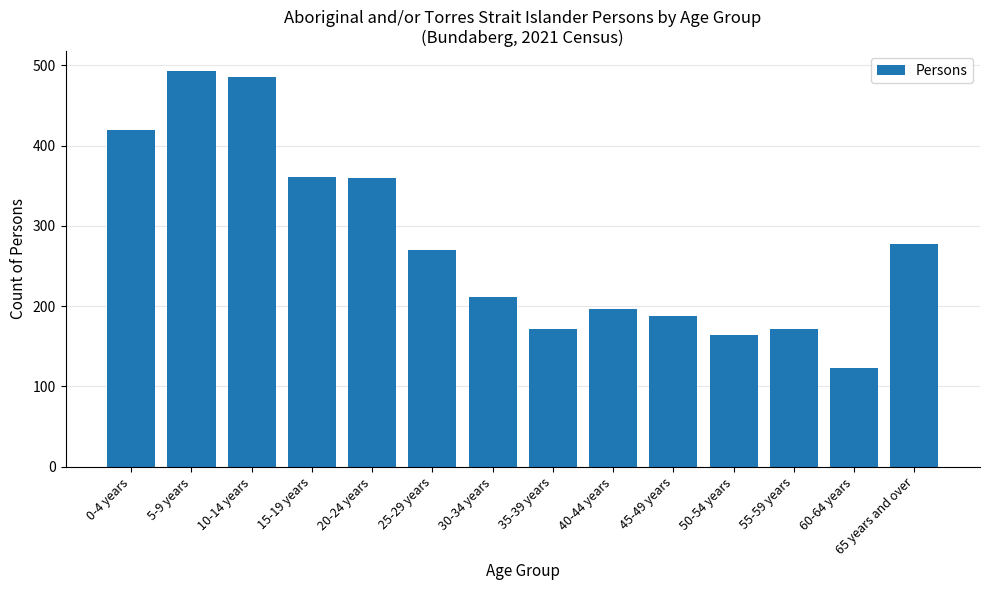

What is the change in value from 20-24 years to 55-59 years?

-189